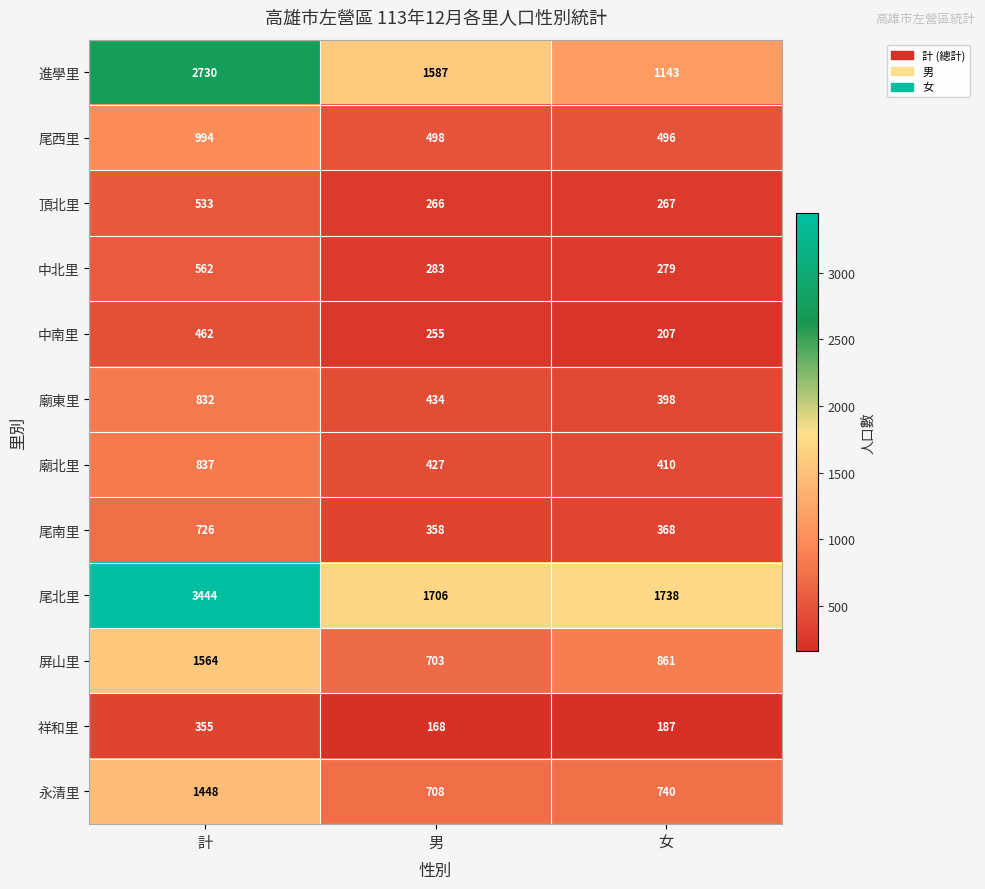

Read the 永清里 value at 計, to the nearest 100.

1400